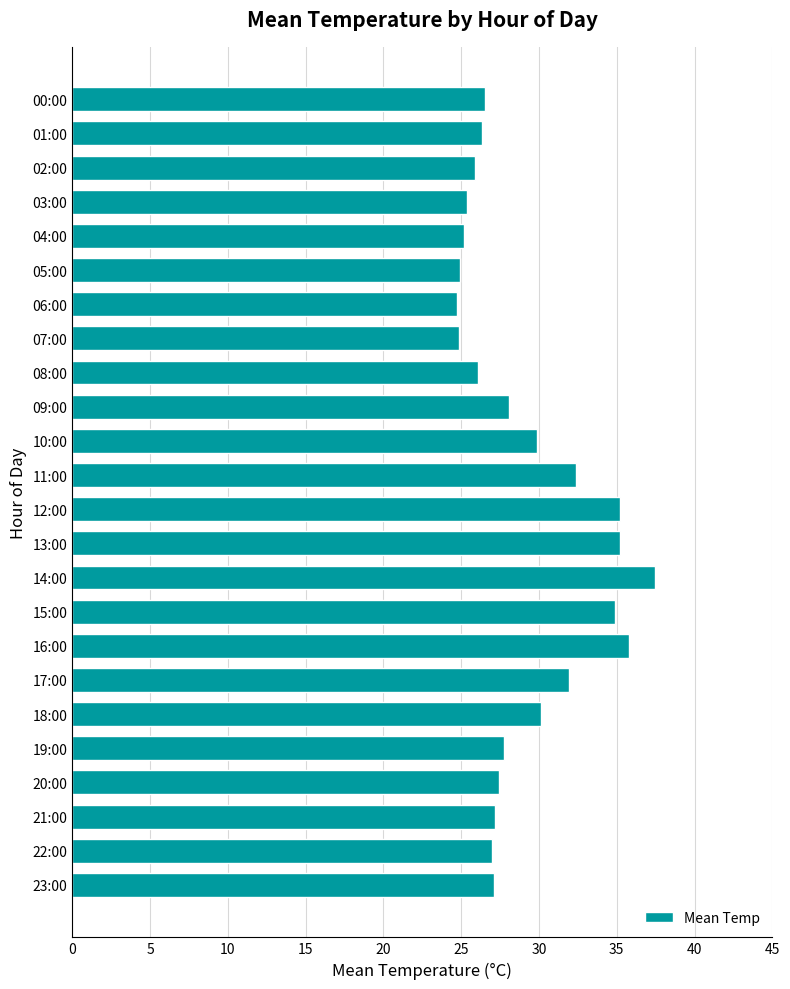

What is the sum of all values?

697.4